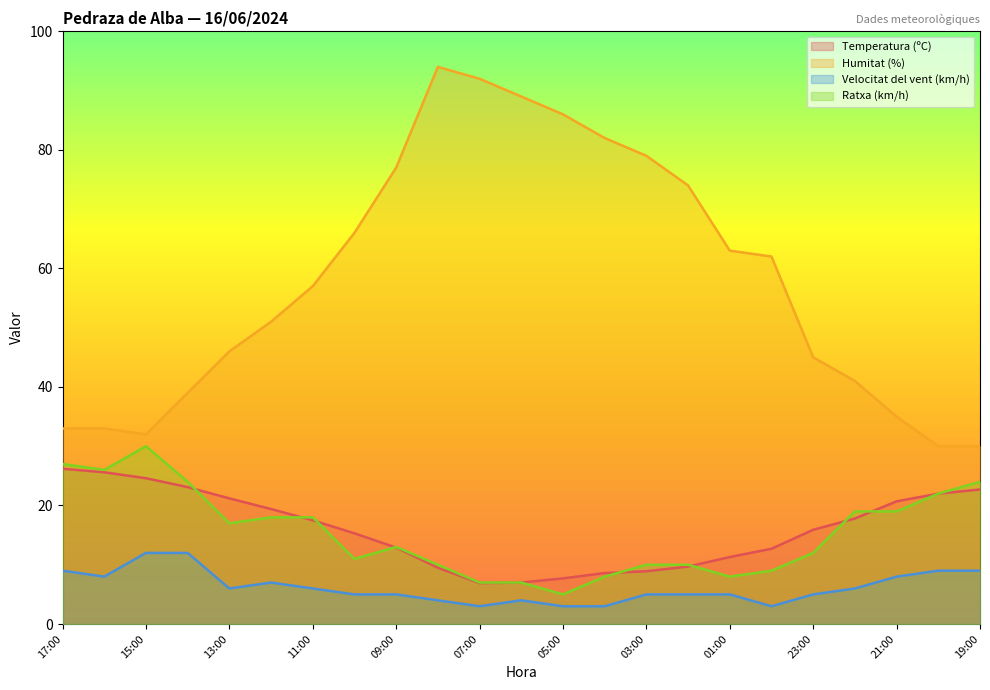

What are all the series names shown in the legend?

Temperatura (ºC), Humitat (%), Velocitat del vent (km/h), Ratxa (km/h)